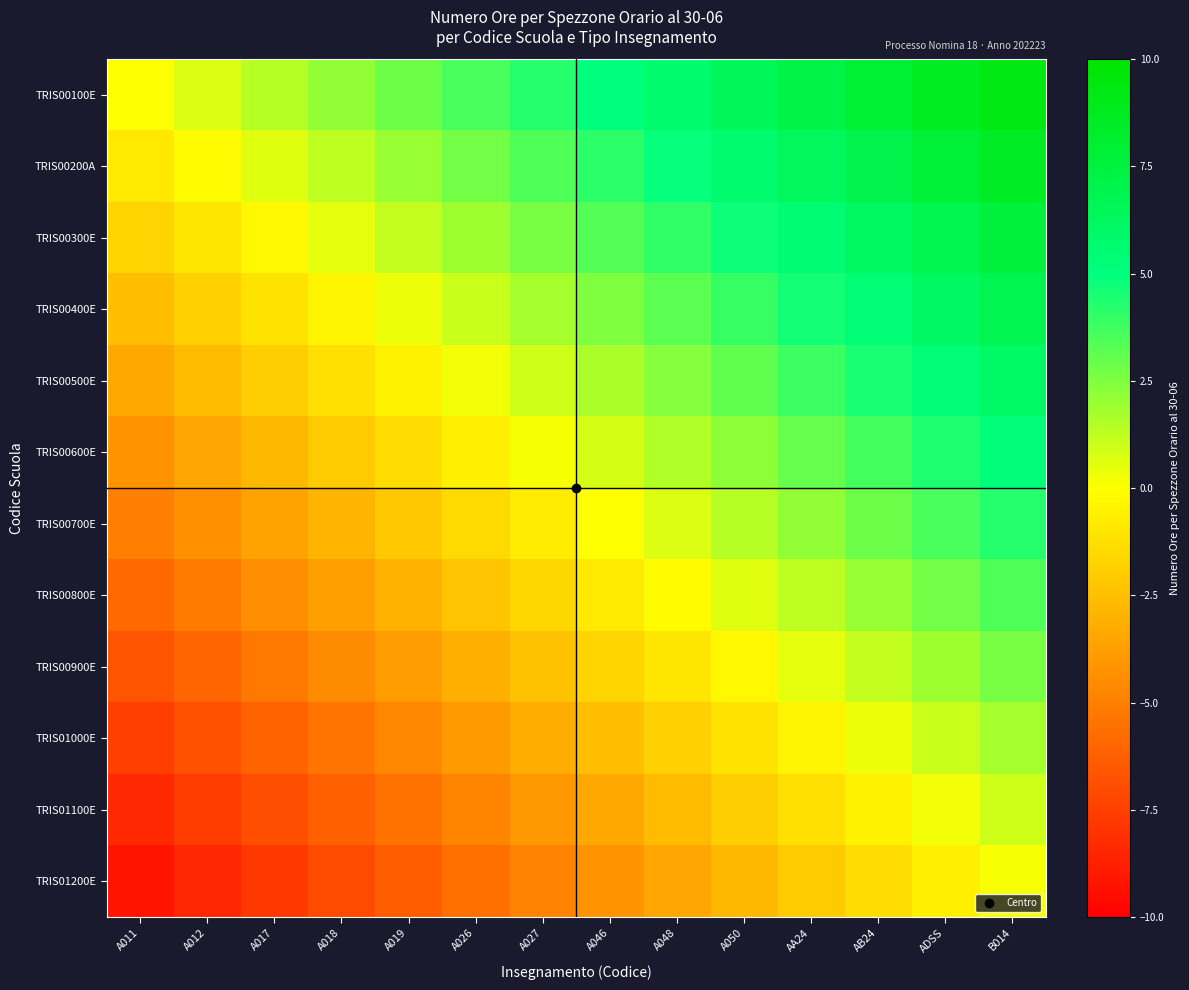

At which category does the chart reach its peak across all series?

B014